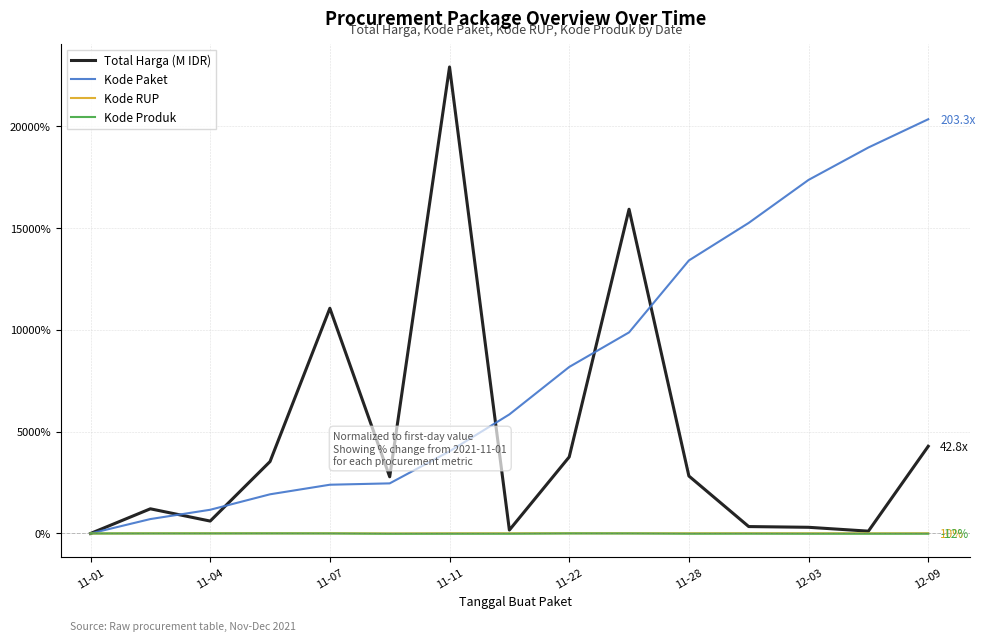

What is the maximum value shown in the chart?

22890.9